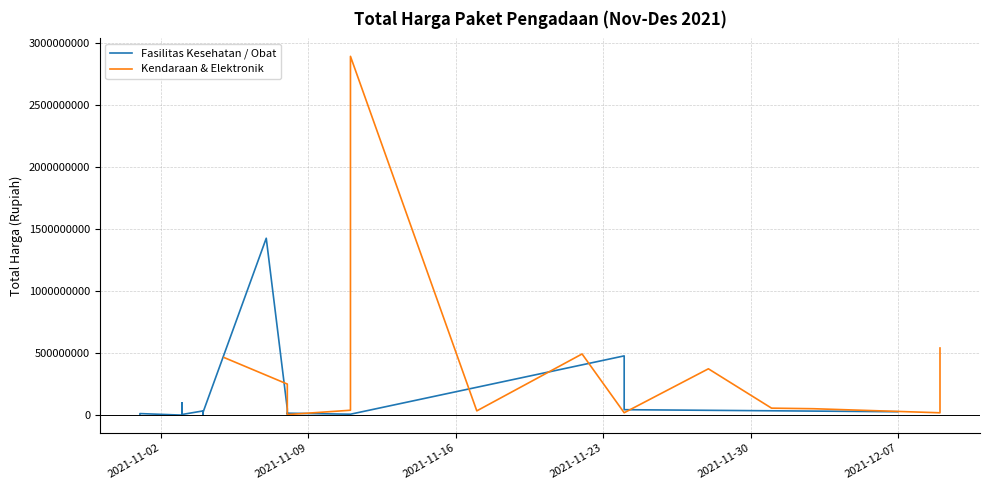

Where do Total Harga (Fasilitas Kesehatan) and Total Harga (Kendaraan & Elektronik) first cross each other?

1 and 2